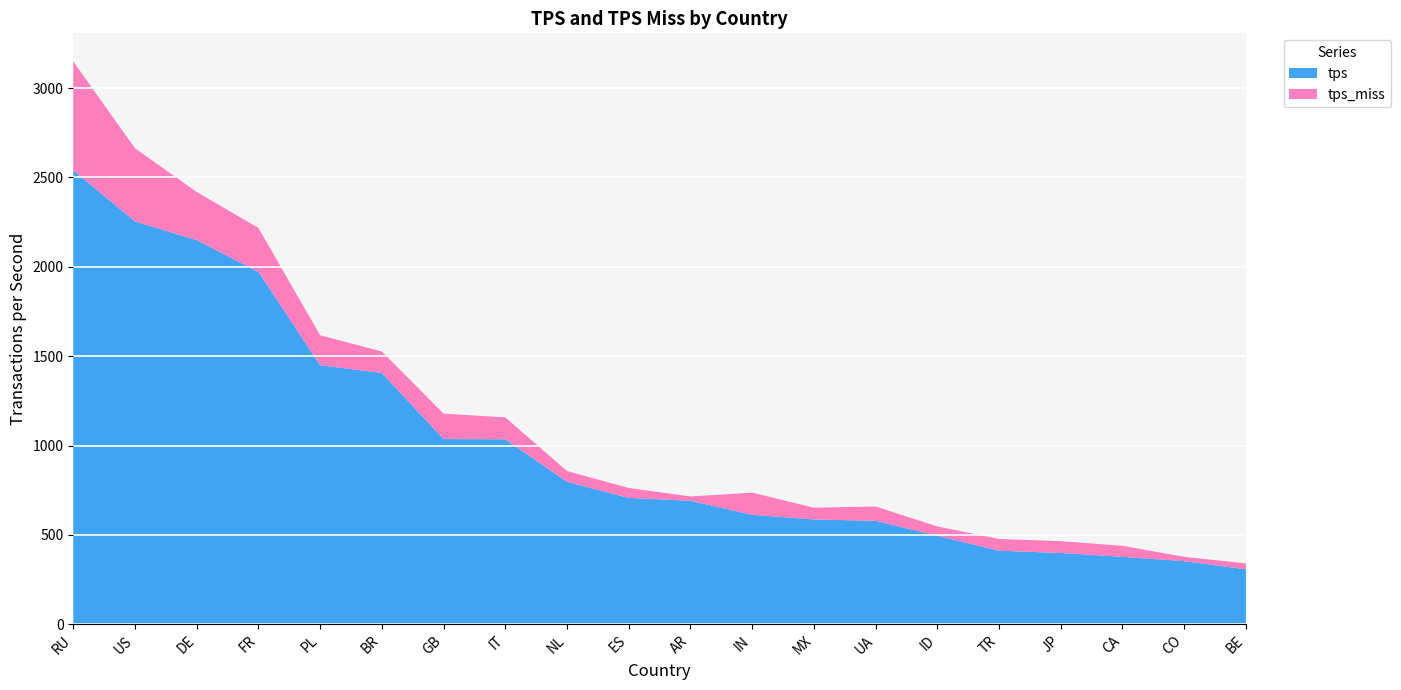

Reading left to right, list all the values displayed in this chart.

tps: RU=2540.1	US=2254.3	DE=2149.5	FR=1971.7	PL=1449.4	BR=1405.9	GB=1036.0	IT=1035.0	NL=796.6	ES=706.7	AR=690.8	IN=612.3	MX=586.3	UA=578.6	ID=494.7	TR=411.2	JP=398.8	CA=376.9	CO=352.9	BE=307.2
tps_miss: RU=609.3	US=409.4	DE=269.5	FR=246.0	PL=167.7	BR=120.4	GB=142.5	IT=122.5	NL=60.7	ES=55.7	AR=24.3	IN=124.1	MX=65.8	UA=80.3	ID=52.4	TR=65.8	JP=65.8	CA=62.0	CO=24.2	BE=33.2